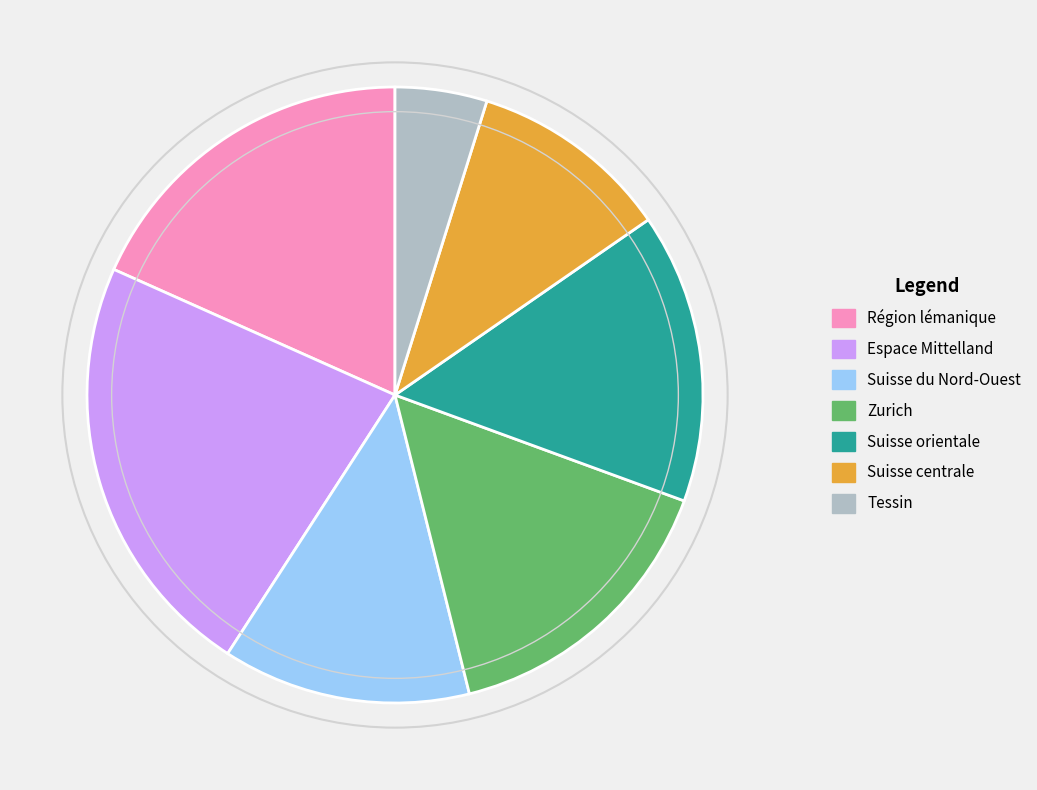

Count the number of slices in the pie.

7